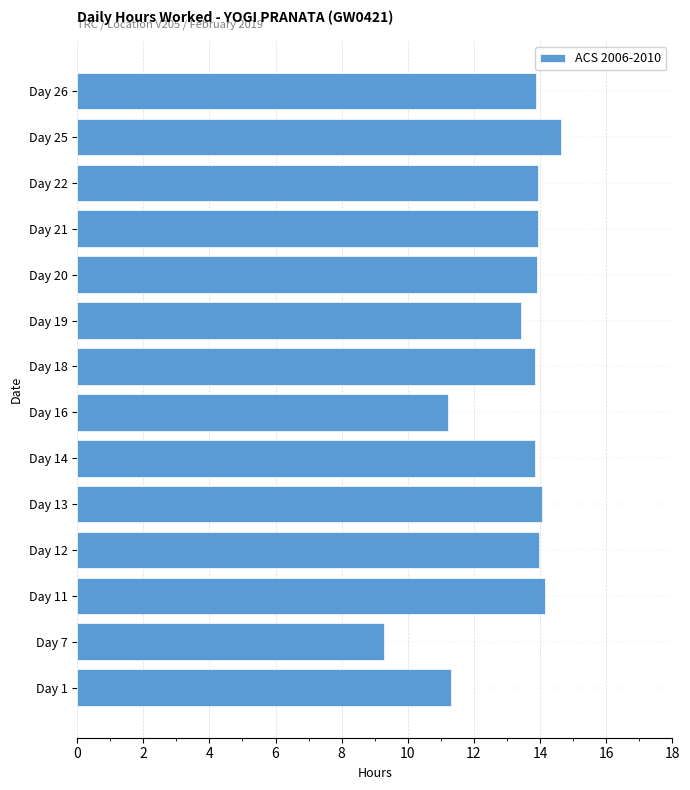

What is the smallest value displayed?

9.3